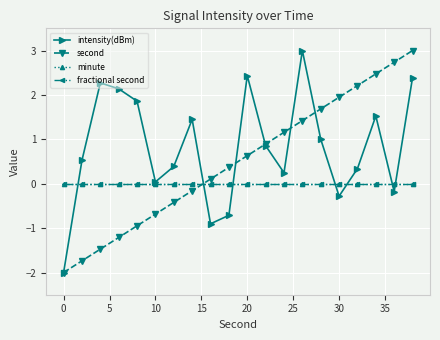

What is the difference between the maximum and minimum values in the intensity(dBm) series?

5.0